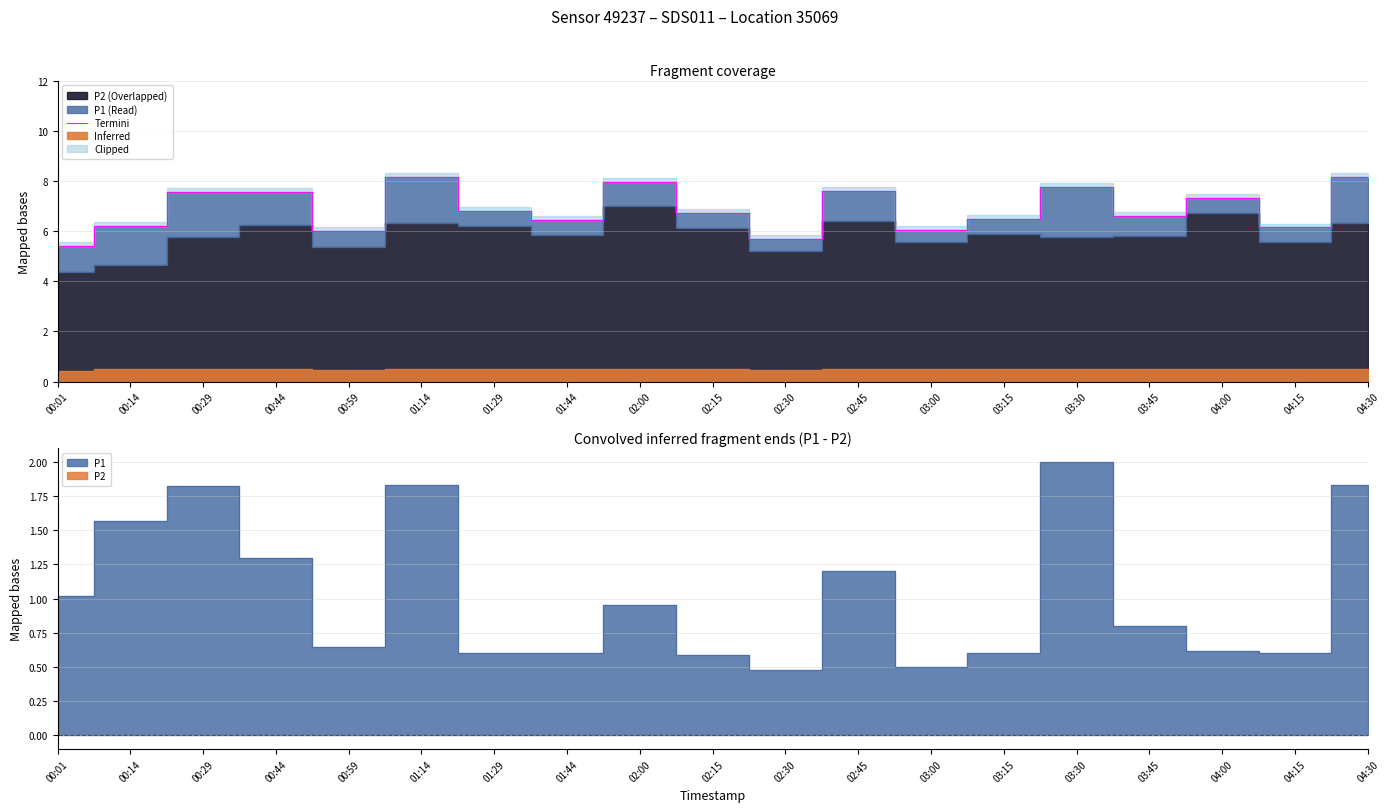

What is the approximate value at 03:45?

6.6